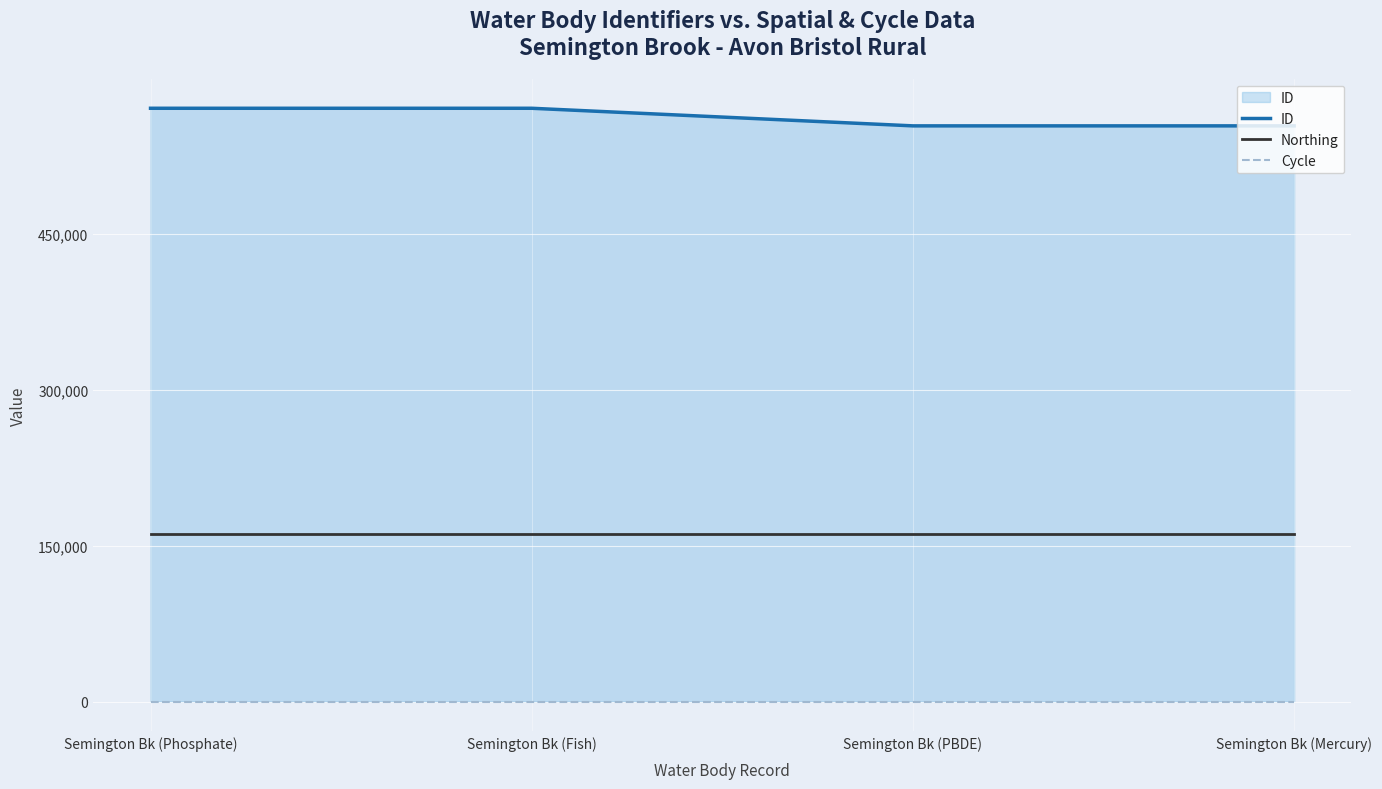

Rank the series by their average value, from highest to lowest.

ID, Northing, Cycle